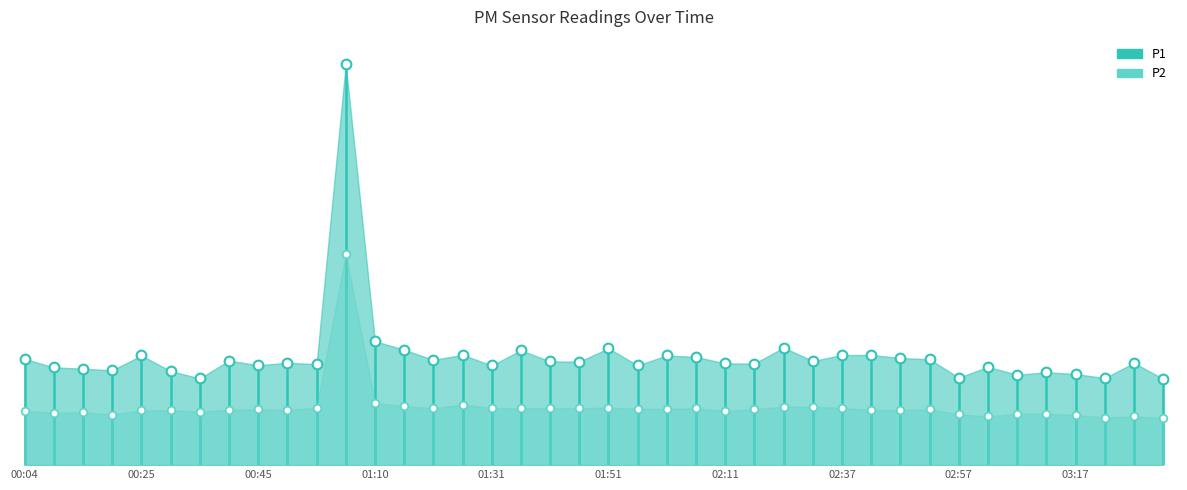

True or false: P2 has a value of 19.3 at 00:04.

False